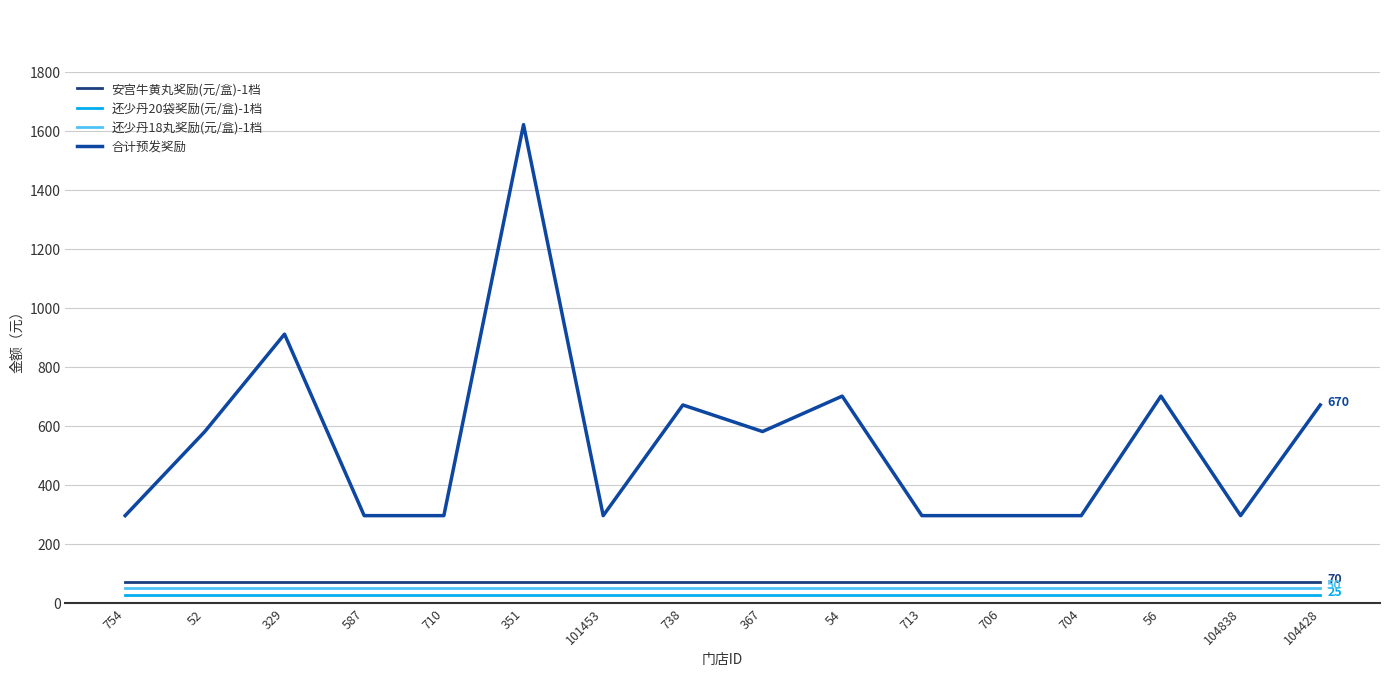

Does the chart display data point markers on the line(s)?

No